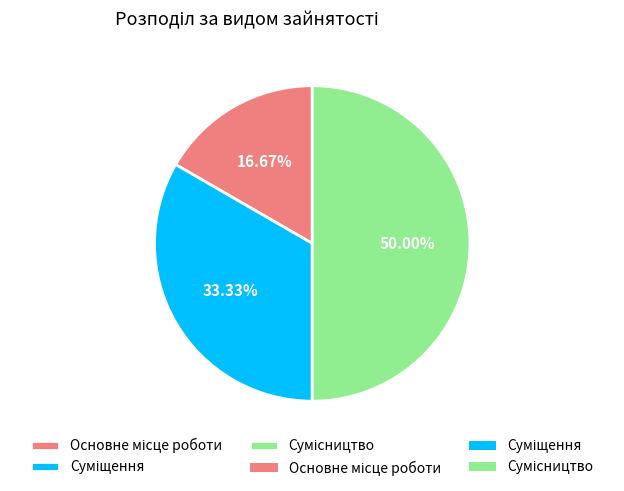

Count the number of slices in the pie.

3